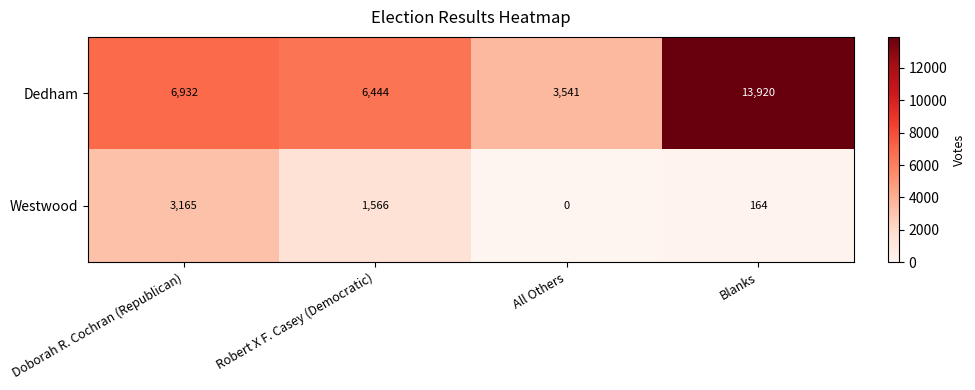

The value of Westwood at Blanks is 66. True or false?

False